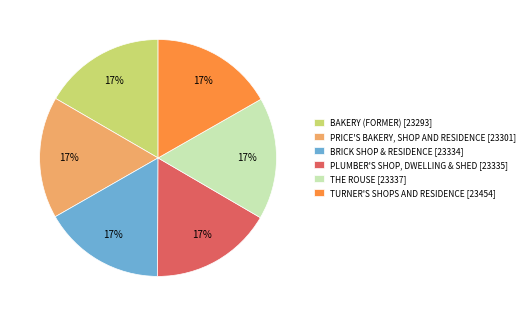

What percentage is the TURNER'S SHOPS AND RESIDENCE slice, to the nearest percent?

17%